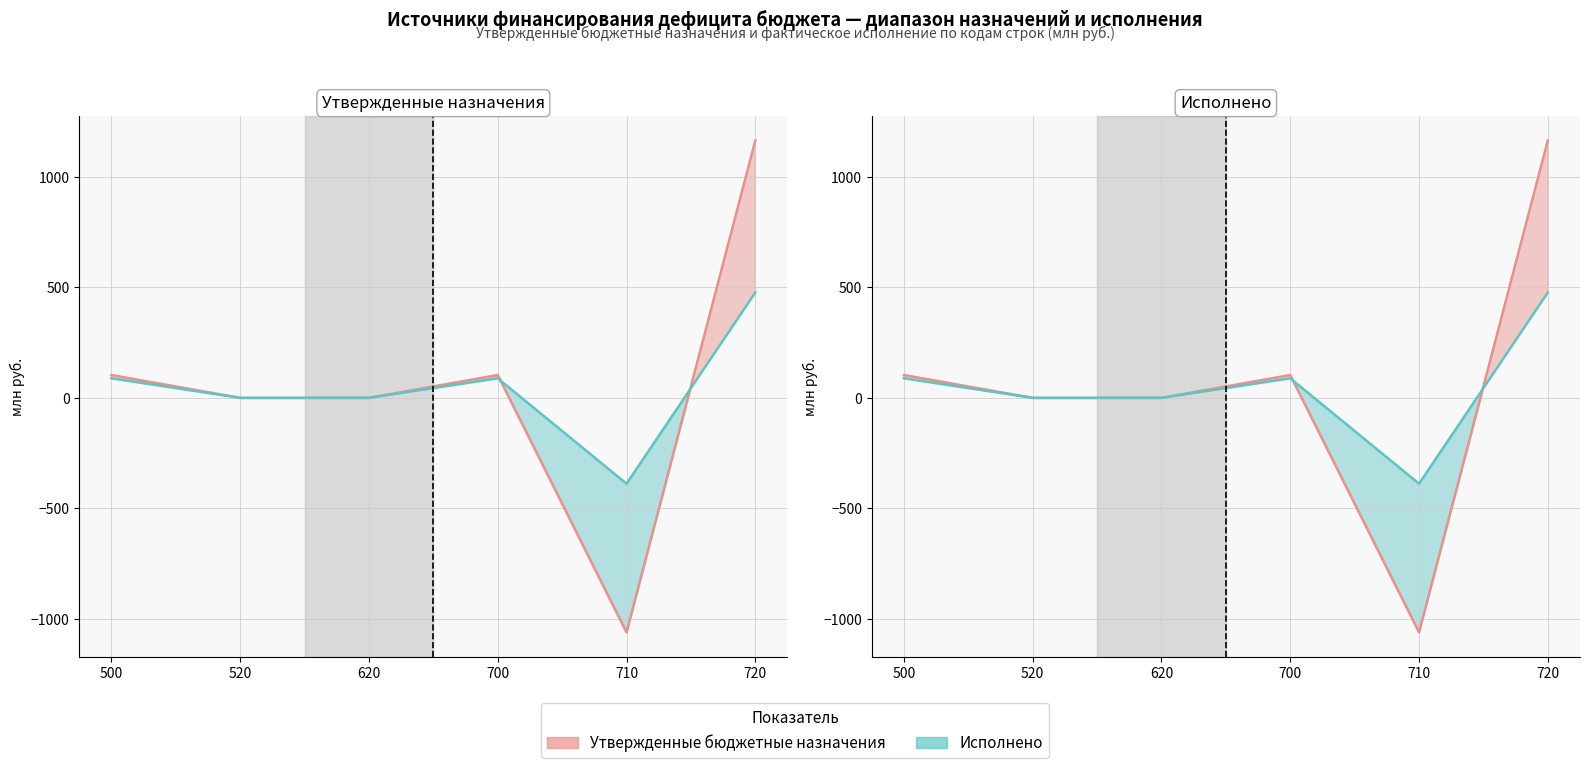

Which has a higher value, 500 or 720?

720